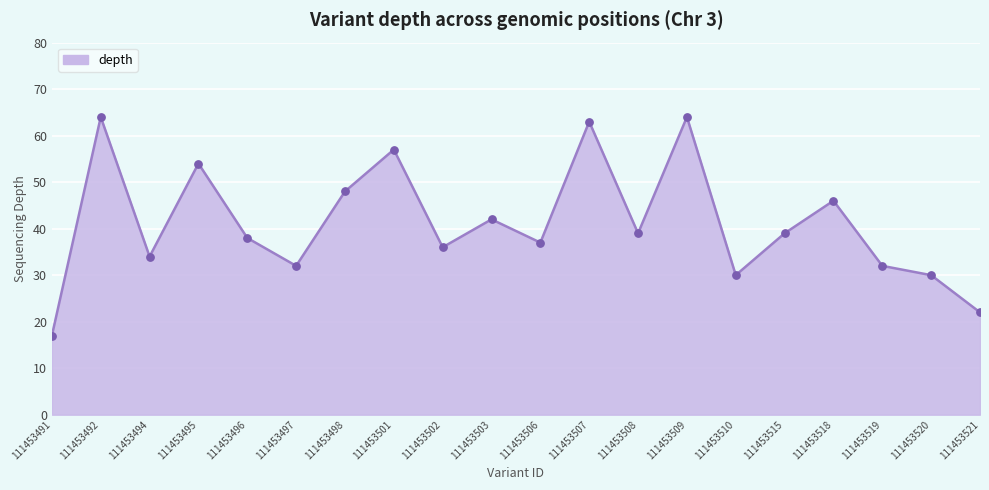

What is the change in value from 111453510 to 111453519?

+2